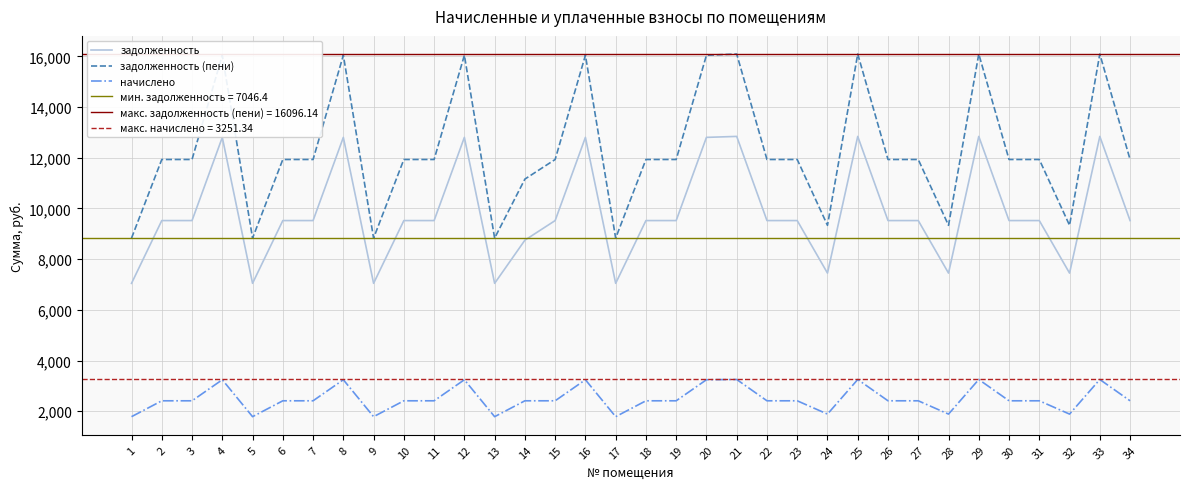

At which label does задолженность (пени) first exceed 11933?

2